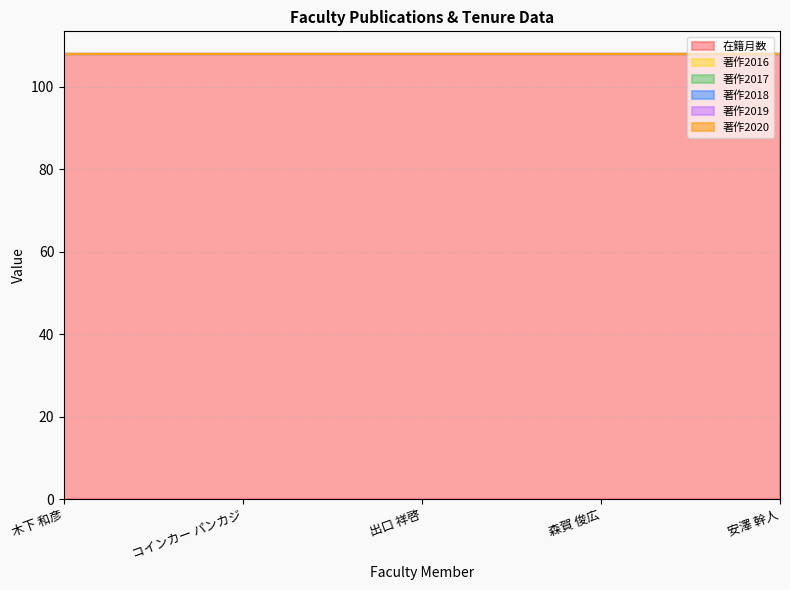

What is the greatest value displayed?

108